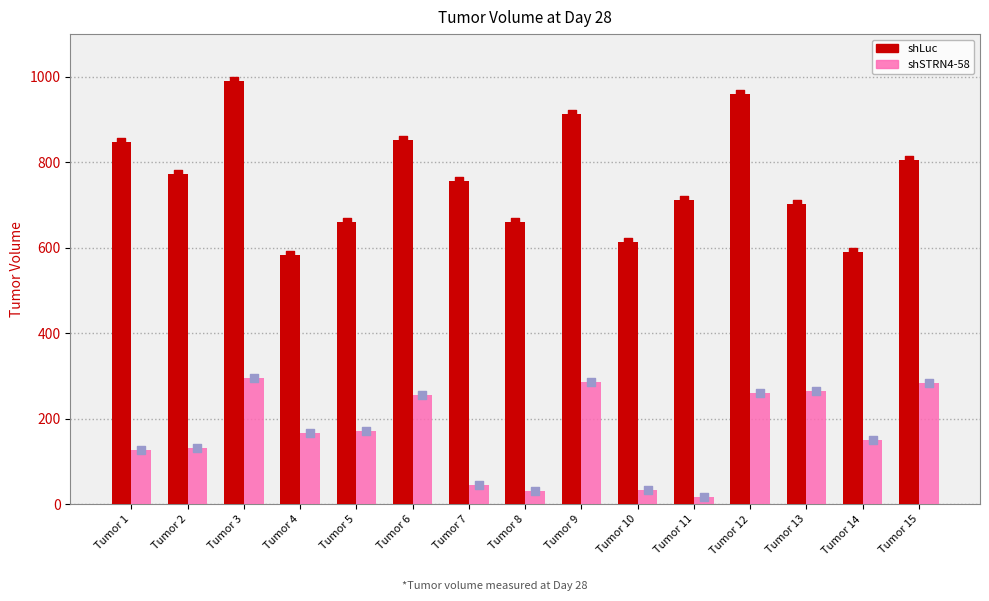

What are all the series names shown in the legend?

shLuc, shSTRN4-58